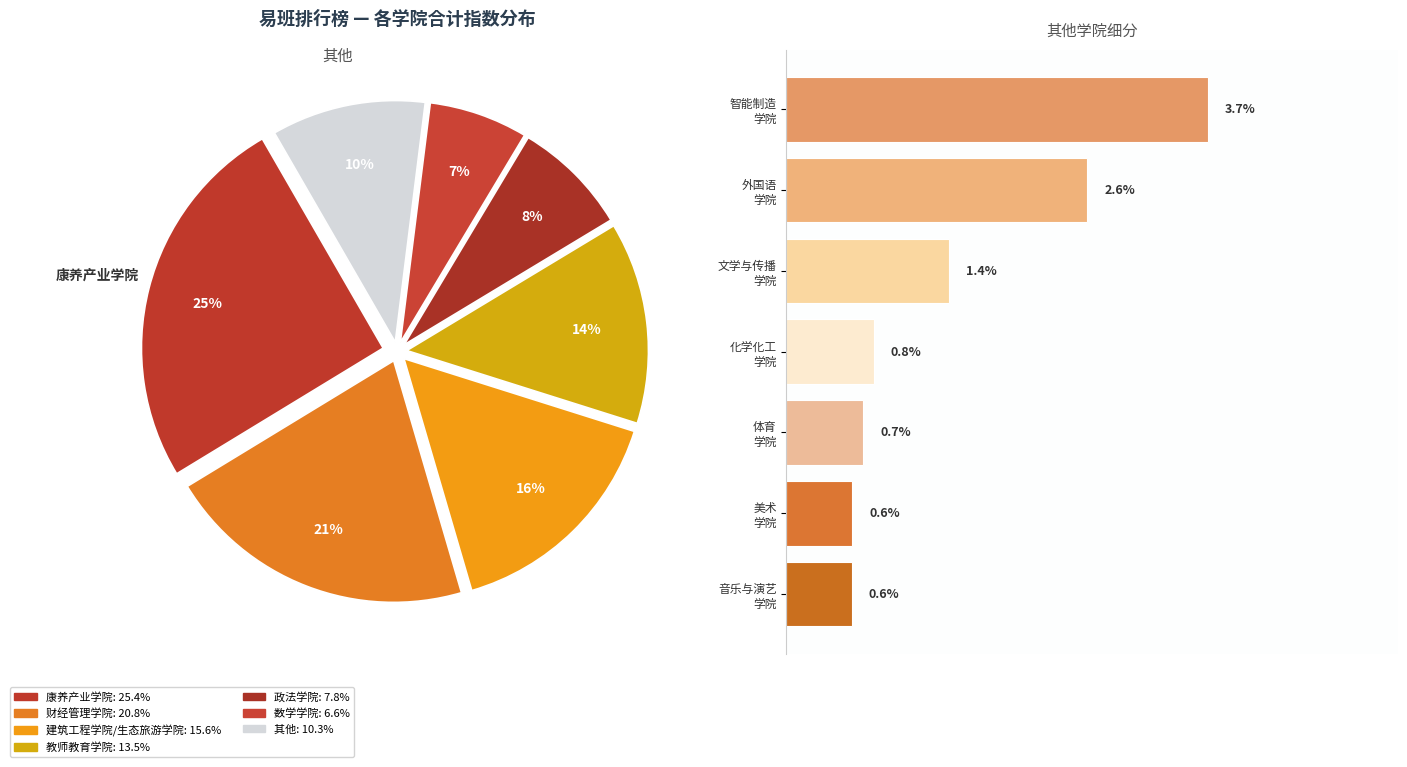

Does 智能制造 学院 represent more than half of the total?

No